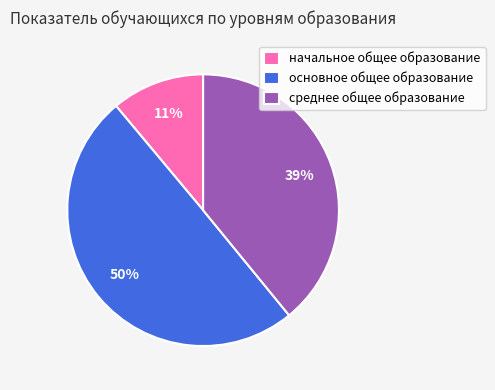

Which has a higher value, основное общее образование or начальное общее образование?

основное общее образование